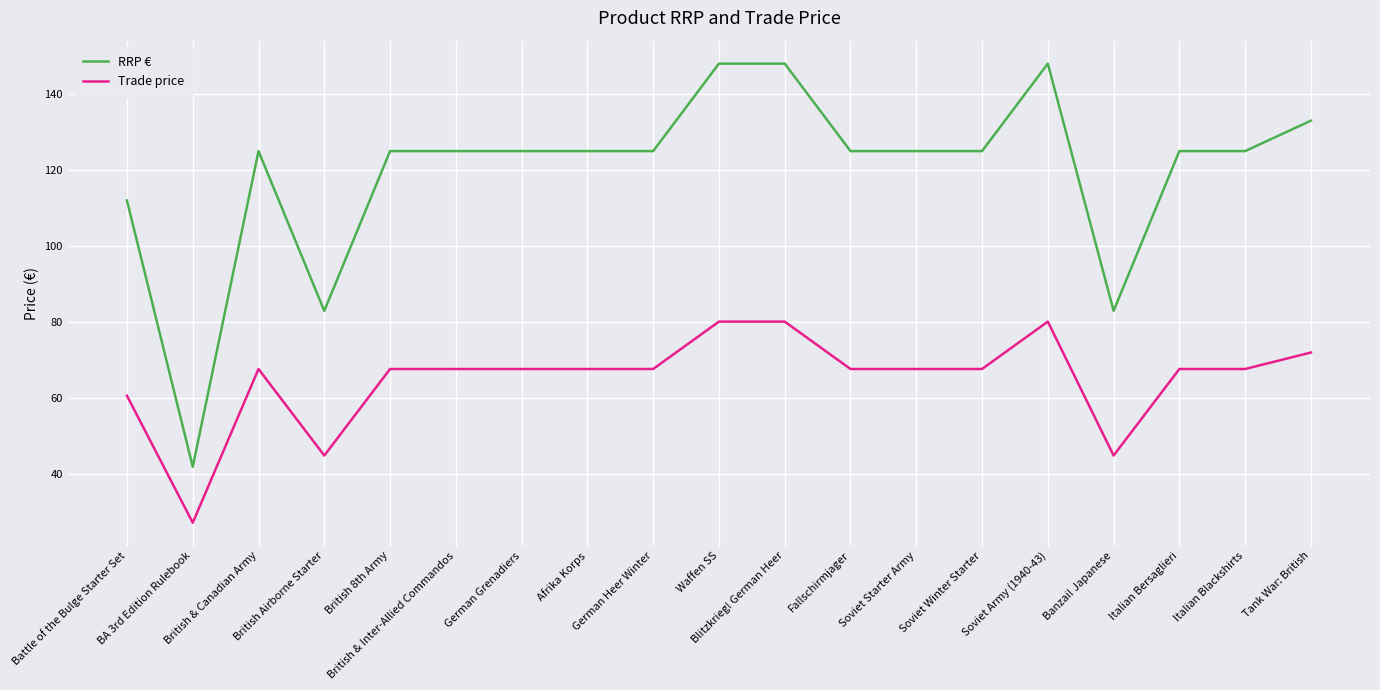

What are all the series names shown in the legend?

RRP €, Trade price